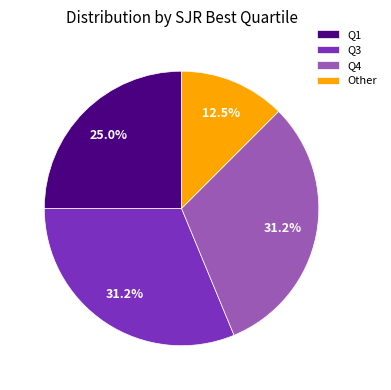

What portion of the pie excludes Q3?

68.8%